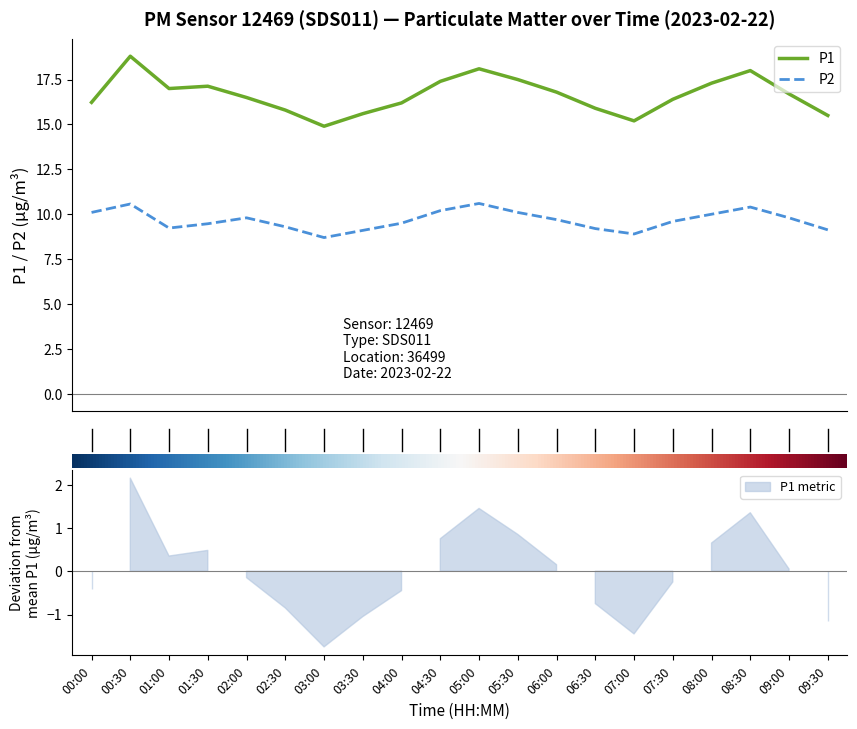

What is the minimum value shown in the chart?

8.7